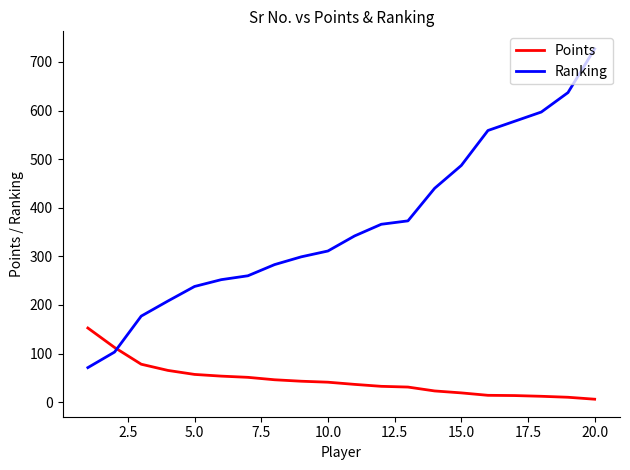

What is the maximum value shown in the chart?

727.0